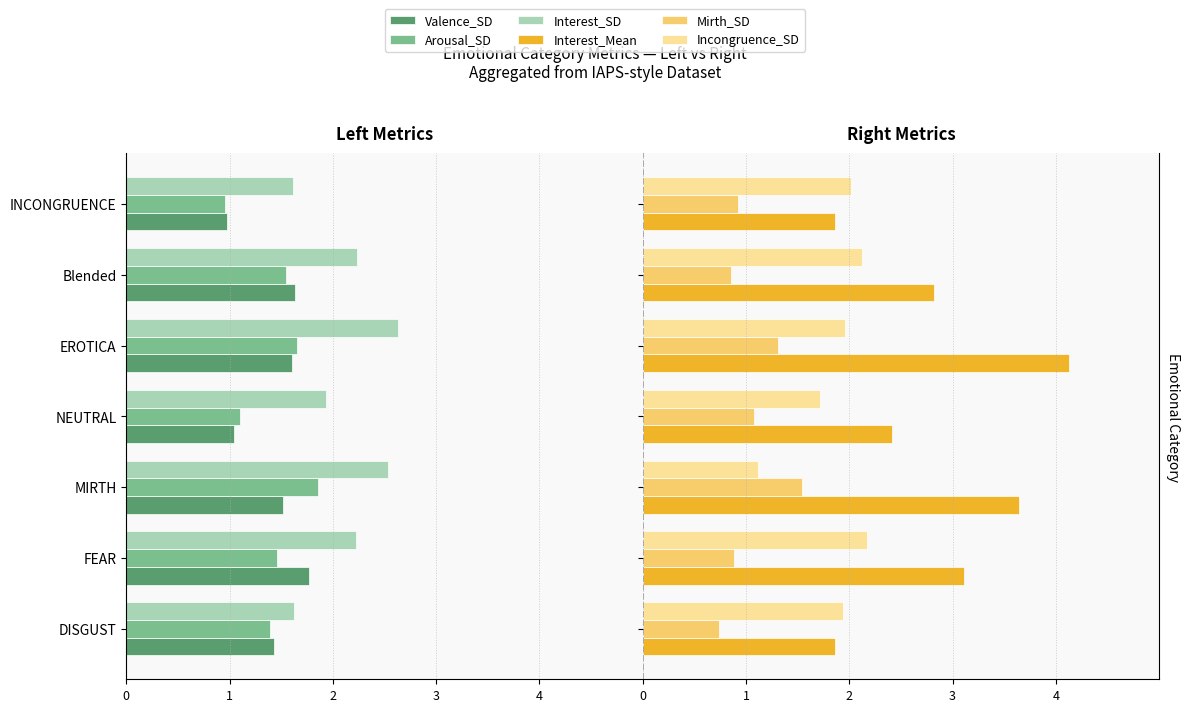

What are all the series names shown in the legend?

Valence_SD, Arousal_SD, Interest_SD, Interest_Mean, Mirth_SD, Incongruence_SD